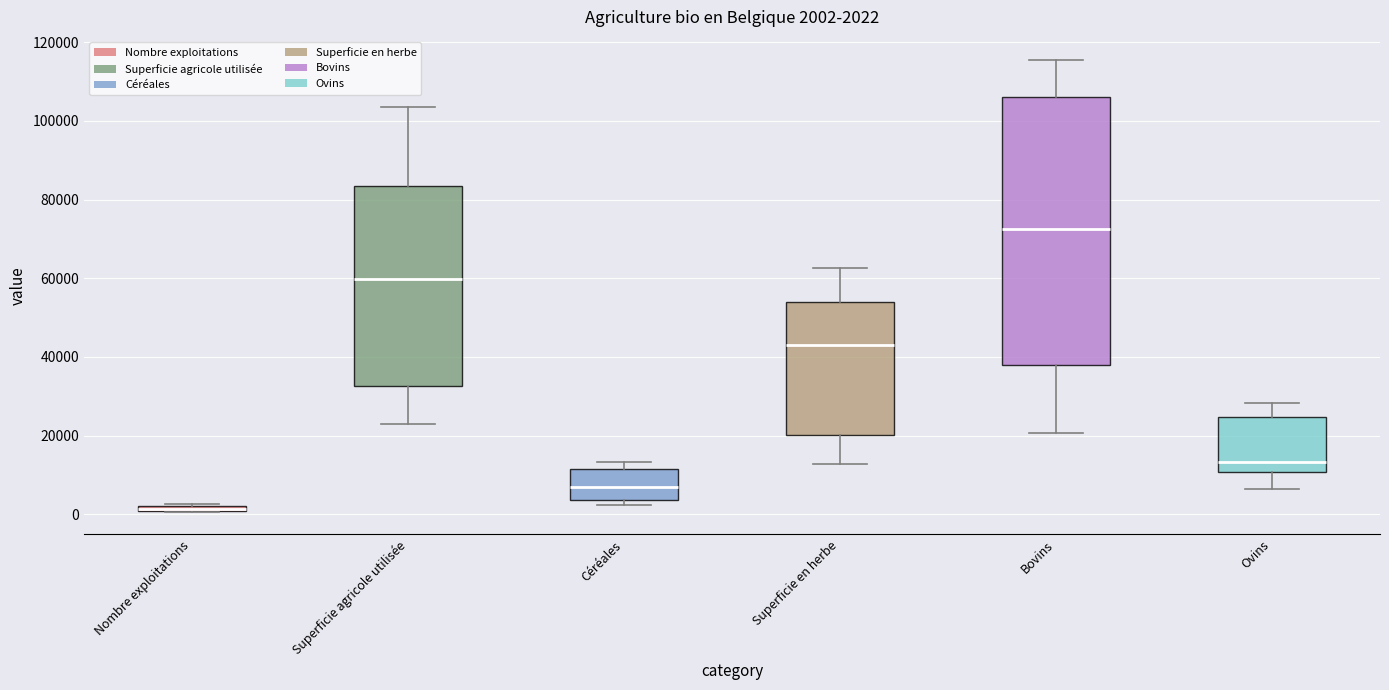

Which box's median line is the highest?

Bovins